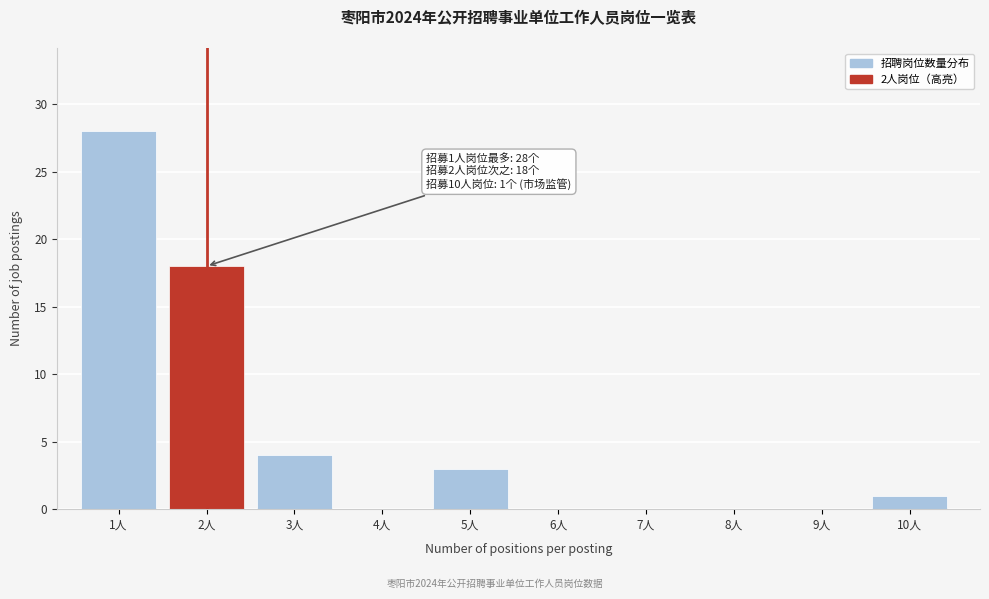

Reading right to left, list all the values displayed in this chart.

10人=1	9人=0	8人=0	7人=0	6人=0	5人=3	4人=0	3人=4	2人=18	1人=28